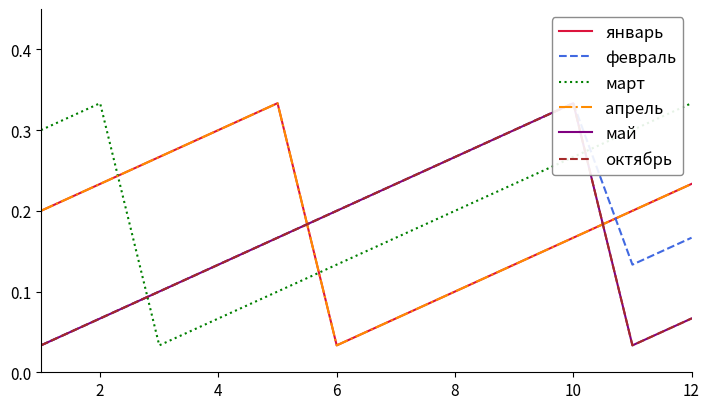

True or false: январь has a value of 0.1 at 0.

False